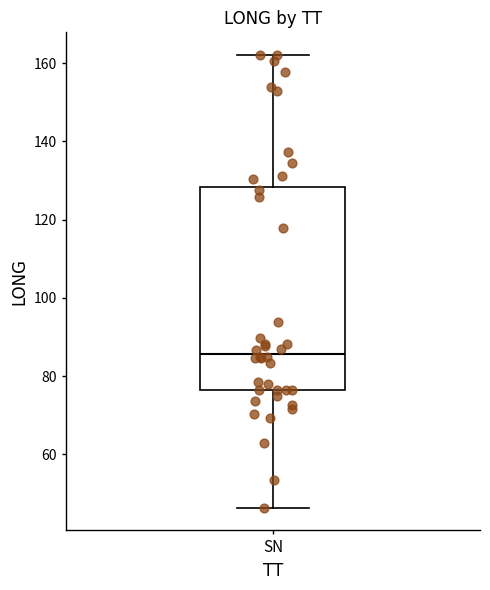

Read this box plot against the y-axis: the position of the median line, the range covered by the box, and the ends of both whiskers. The values are not printed on the chart, so give them approximately, as read against the axis.

median 86, box 76 to 128, whiskers 46 to 162